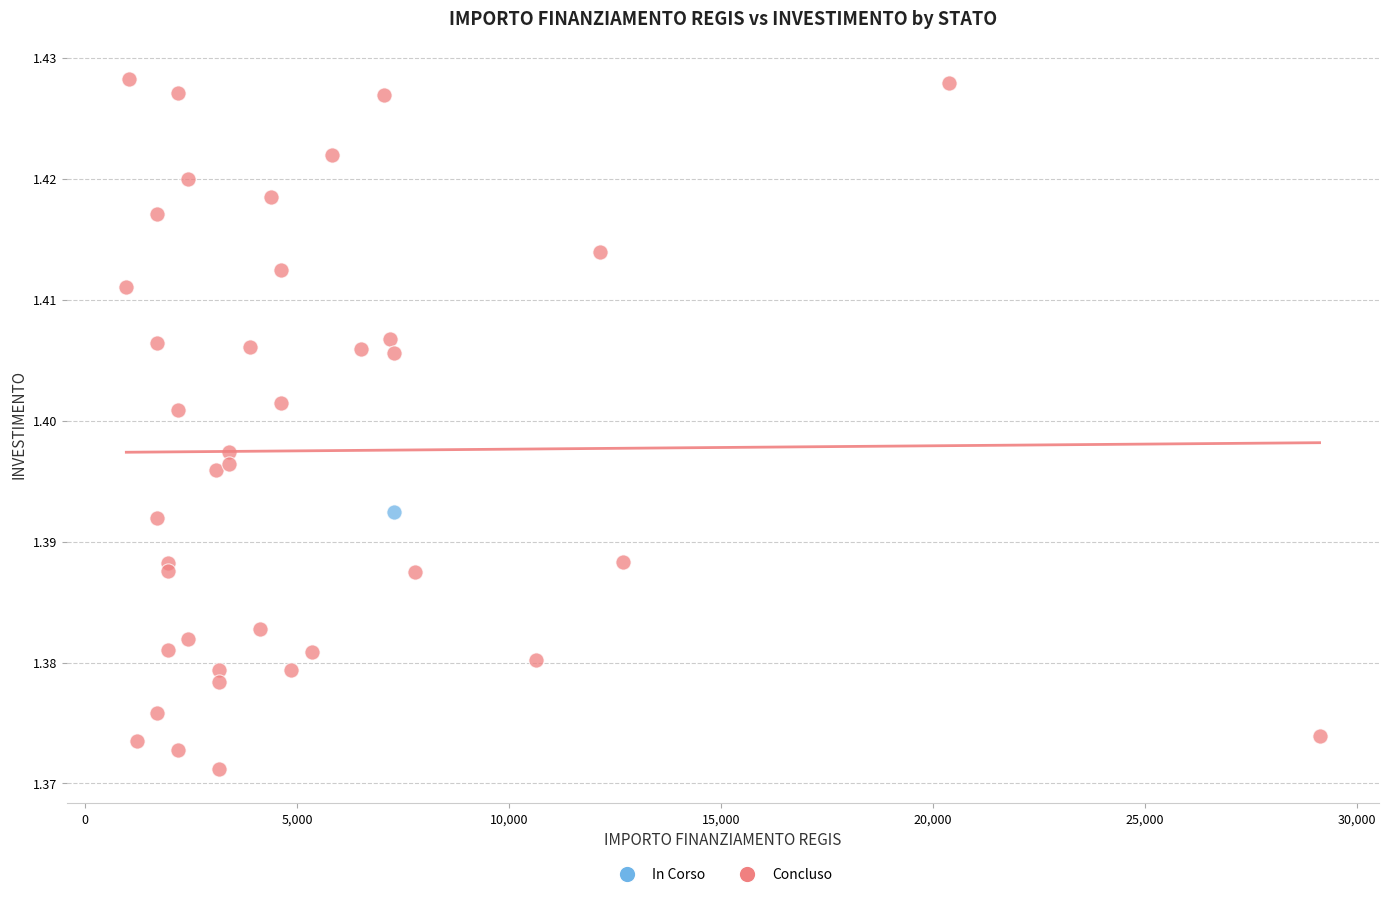

What are all the series names shown in the legend?

In Corso, Concluso